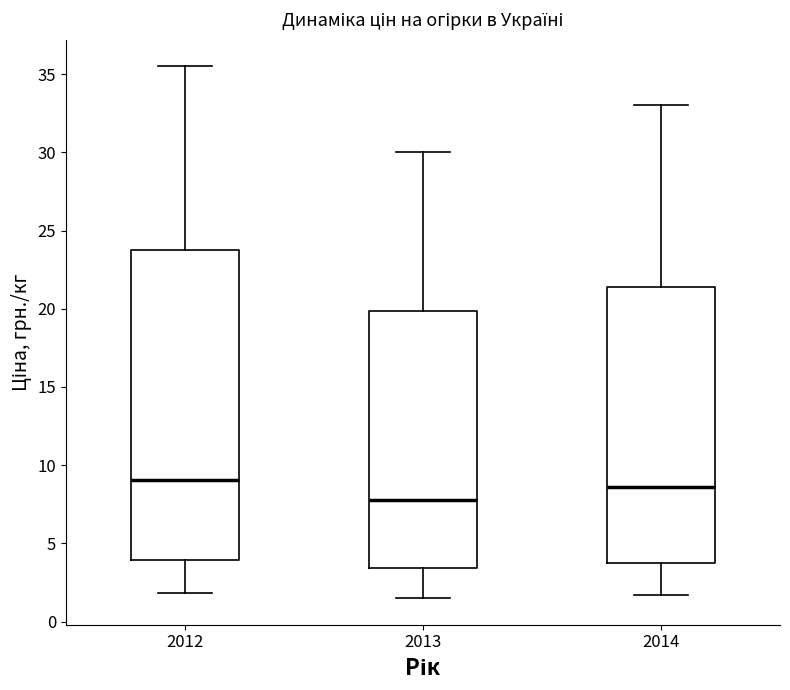

Where does the median line of the box at x = 2013 sit on the y-axis? The values are not printed on the chart, so give them approximately, as read against the axis.

8.0